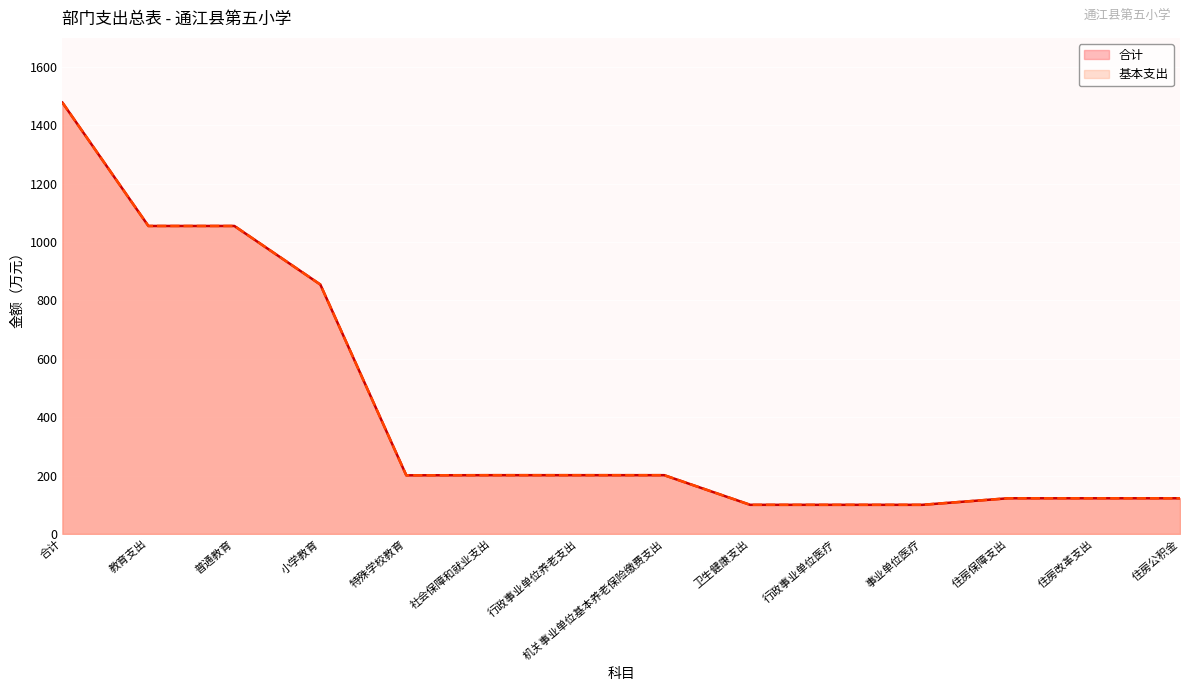

At which label is 合计 closest to 788?

小学教育